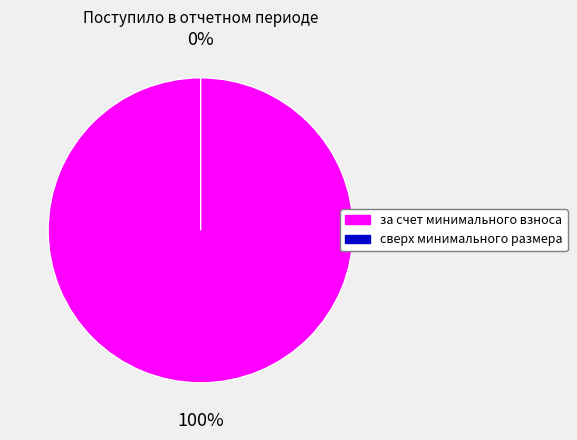

To the nearest percent, what is the difference between the сверх минимального размера and за счет минимального взноса slice percentages?

100%